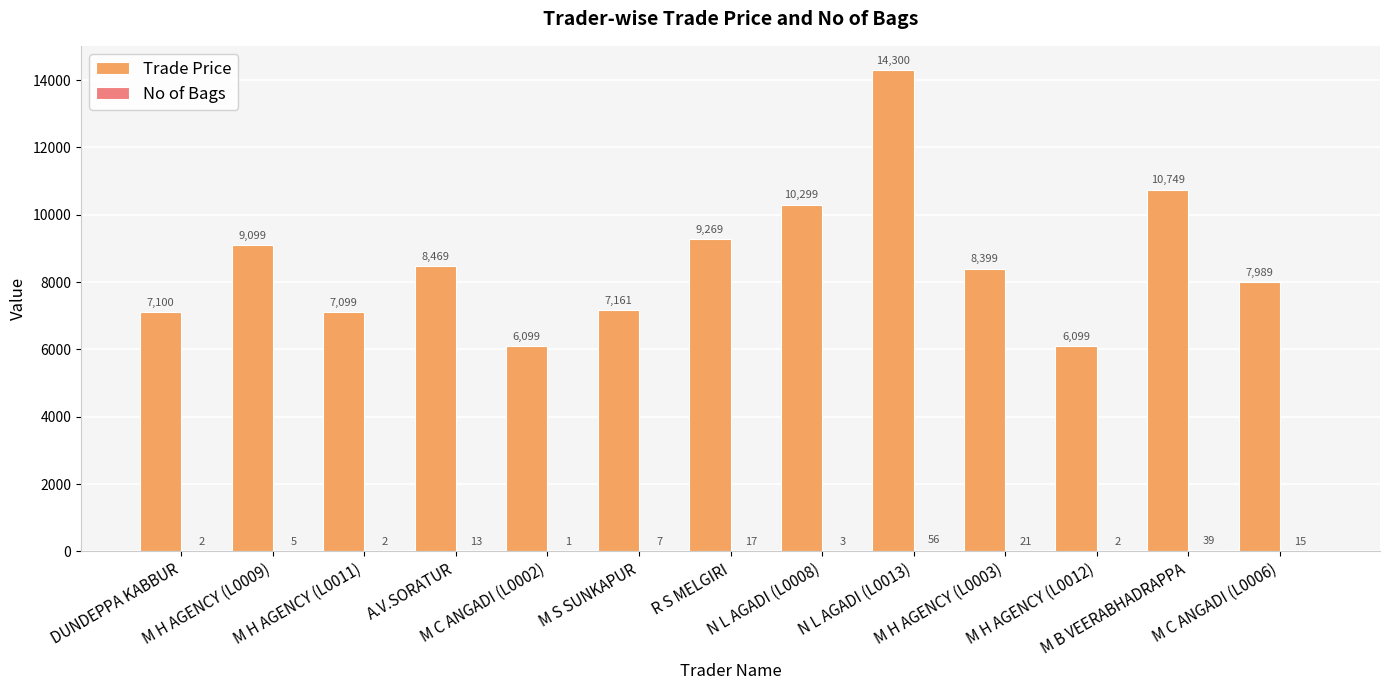

What is the greatest value displayed?

14300